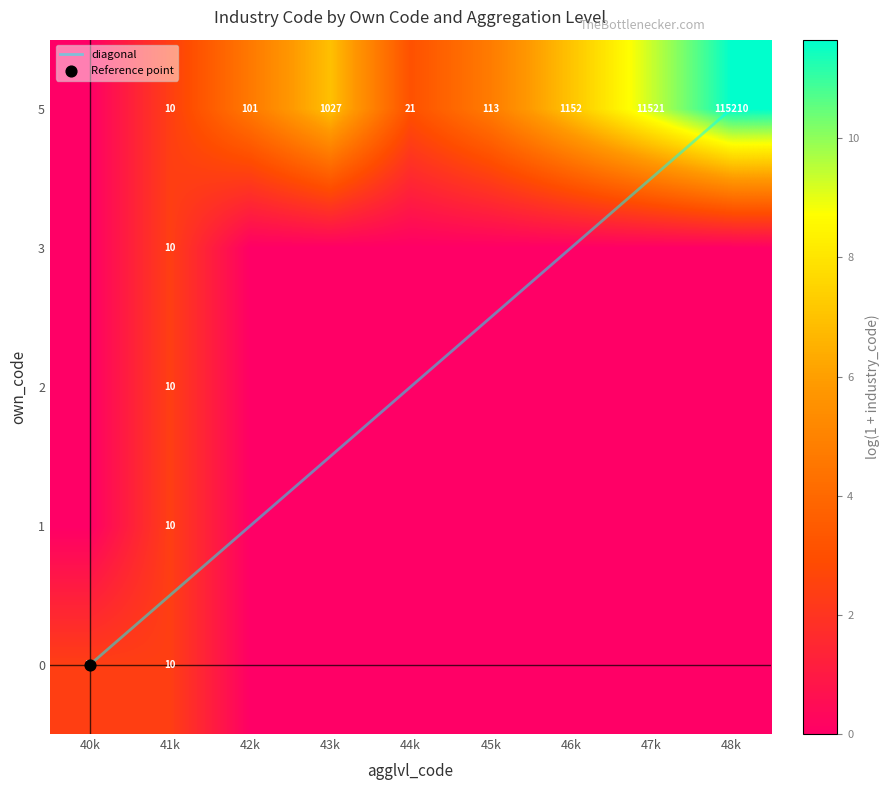

Which label corresponds to the smallest value in the chart?

42k